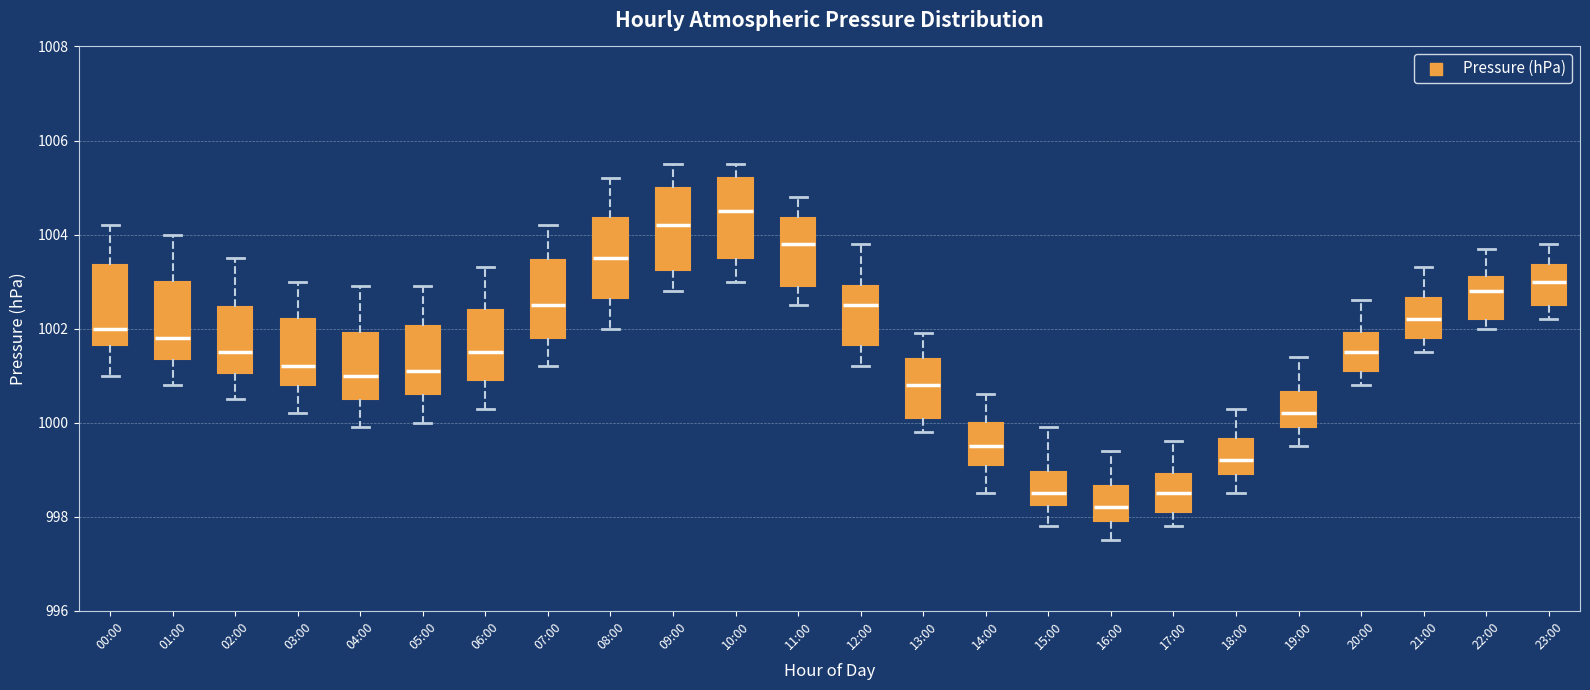

Reading left to right, transcribe this box plot: for each box, give where its median line is, the range the box spans, and where its two whiskers end, as read against the y-axis. The values are not printed on the chart, so give them approximately, as read against the axis.

00:00: median 1002.0, box 1001.6 to 1003.4, whiskers 1001.0 to 1004.2
01:00: median 1001.8, box 1001.4 to 1003.0, whiskers 1000.8 to 1004.0
02:00: median 1001.6, box 1001.0 to 1002.4, whiskers 1000.6 to 1003.6
03:00: median 1001.2, box 1000.8 to 1002.2, whiskers 1000.2 to 1003.0
04:00: median 1001.0, box 1000.6 to 1002.0, whiskers 1000.0 to 1003.0
05:00: median 1001.2, box 1000.6 to 1002.0, whiskers 1000.0 to 1003.0
06:00: median 1001.6, box 1001.0 to 1002.4, whiskers 1000.4 to 1003.4
07:00: median 1002.6, box 1001.8 to 1003.4, whiskers 1001.2 to 1004.2
08:00: median 1003.6, box 1002.6 to 1004.4, whiskers 1002.0 to 1005.2
09:00: median 1004.2, box 1003.2 to 1005.0, whiskers 1002.8 to 1005.6
10:00: median 1004.6, box 1003.6 to 1005.2, whiskers 1003.0 to 1005.6
11:00: median 1003.8, box 1003.0 to 1004.4, whiskers 1002.6 to 1004.8
12:00: median 1002.6, box 1001.6 to 1003.0, whiskers 1001.2 to 1003.8
13:00: median 1000.8, box 1000.2 to 1001.4, whiskers 999.8 to 1002.0
14:00: median 999.6, box 999.2 to 1000.0, whiskers 998.6 to 1000.6
15:00: median 998.6, box 998.2 to 999.0, whiskers 997.8 to 1000.0
16:00: median 998.2, box 998.0 to 998.6, whiskers 997.6 to 999.4
17:00: median 998.6, box 998.2 to 999.0, whiskers 997.8 to 999.6
18:00: median 999.2, box 999.0 to 999.6, whiskers 998.6 to 1000.4
19:00: median 1000.2, box 1000.0 to 1000.6, whiskers 999.6 to 1001.4
20:00: median 1001.6, box 1001.2 to 1002.0, whiskers 1000.8 to 1002.6
21:00: median 1002.2, box 1001.8 to 1002.6, whiskers 1001.6 to 1003.4
22:00: median 1002.8, box 1002.2 to 1003.2, whiskers 1002.0 to 1003.8
23:00: median 1003.0, box 1002.6 to 1003.4, whiskers 1002.2 to 1003.8